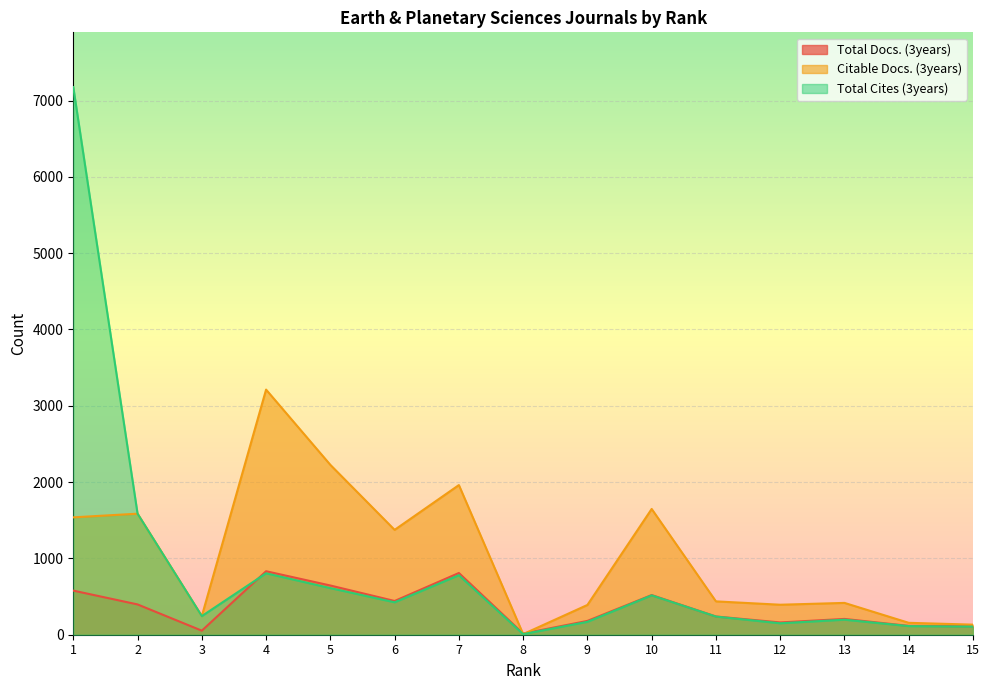

The value of Total Docs. (3years) at 5 is 645. True or false?

True